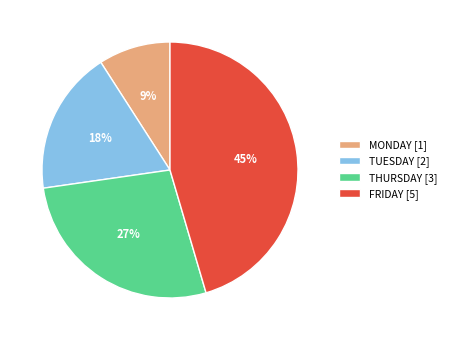

Is the sum of MONDAY [1] and FRIDAY [5] greater than half?

Yes